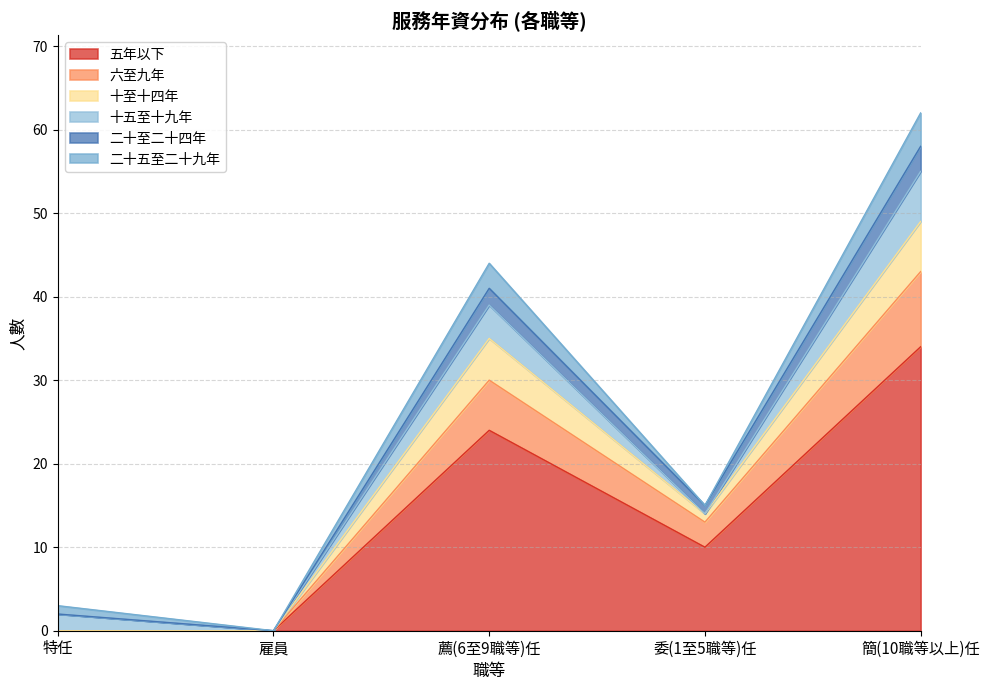

True or false: 五年以下 and 六至九年 cross at least once.

False